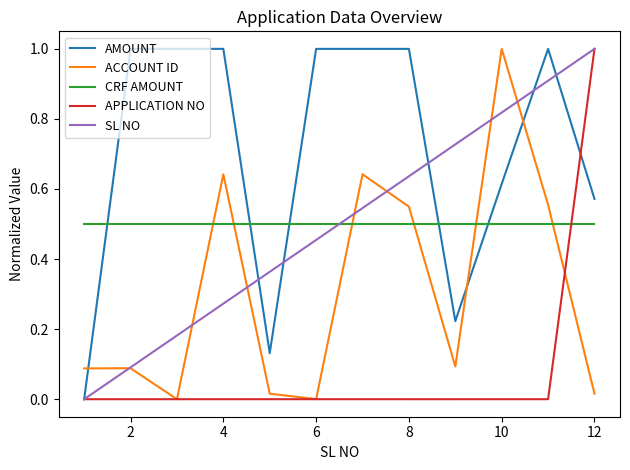

Which series has the largest total across all categories?

AMOUNT